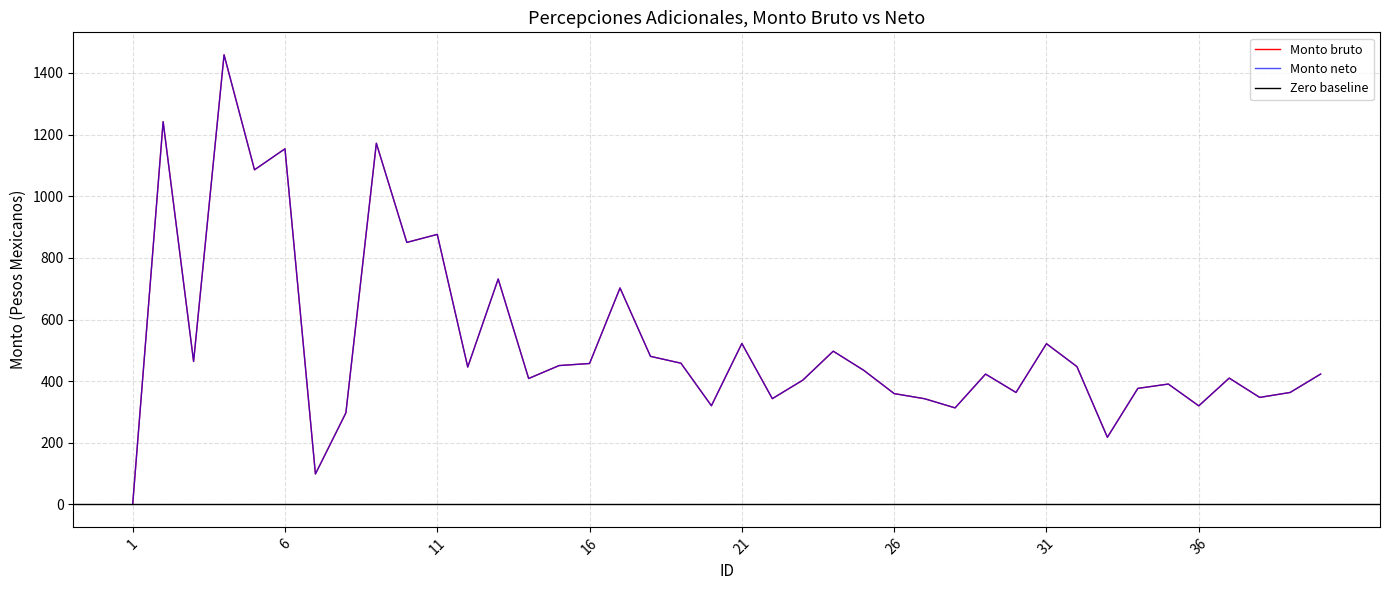

At which category is the sum across all series the highest?

4